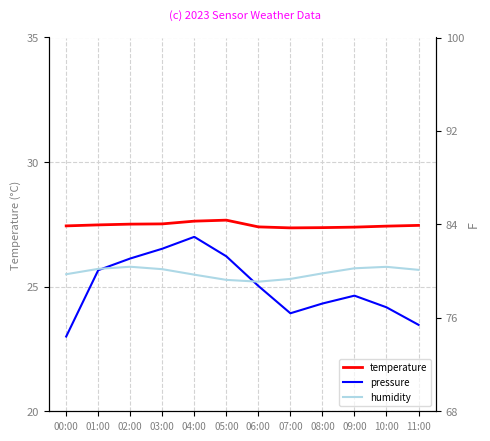

List the series in order of their overall mean, highest first.

temperature, humidity, pressure